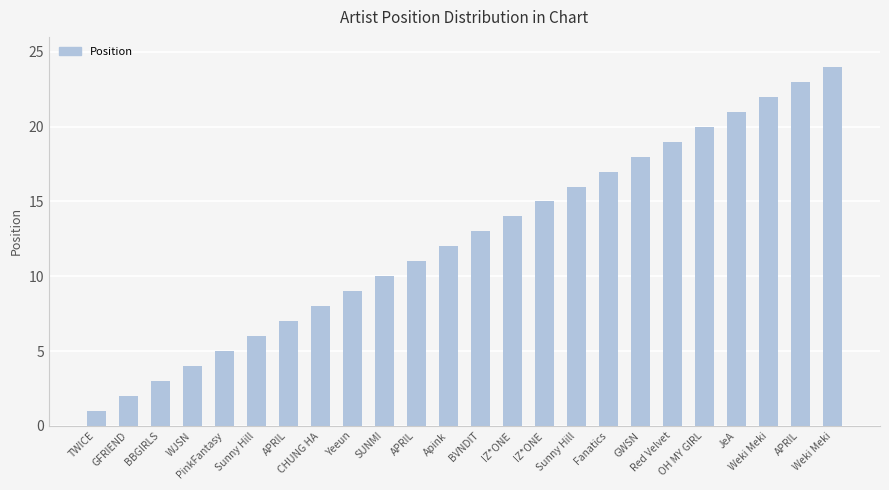

List the labels in order of value, largest first.

Weki Meki, APRIL, Weki Meki, JeA, OH MY GIRL, Red Velvet, GWSN, Fanatics, Sunny Hill, IZ*ONE, IZ*ONE, BVNDIT, Apink, APRIL, SUNMI, Yeeun, CHUNG HA, APRIL, Sunny Hill, PinkFantasy, WJSN, BBGIRLS, GFRIEND, TWICE